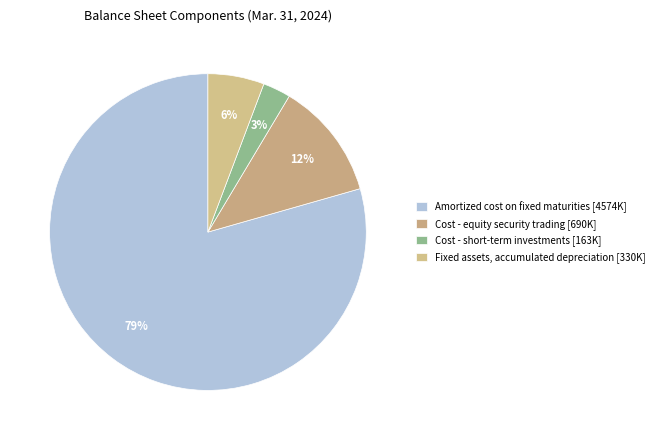

Is Cost - short-term investments the majority of the pie?

No